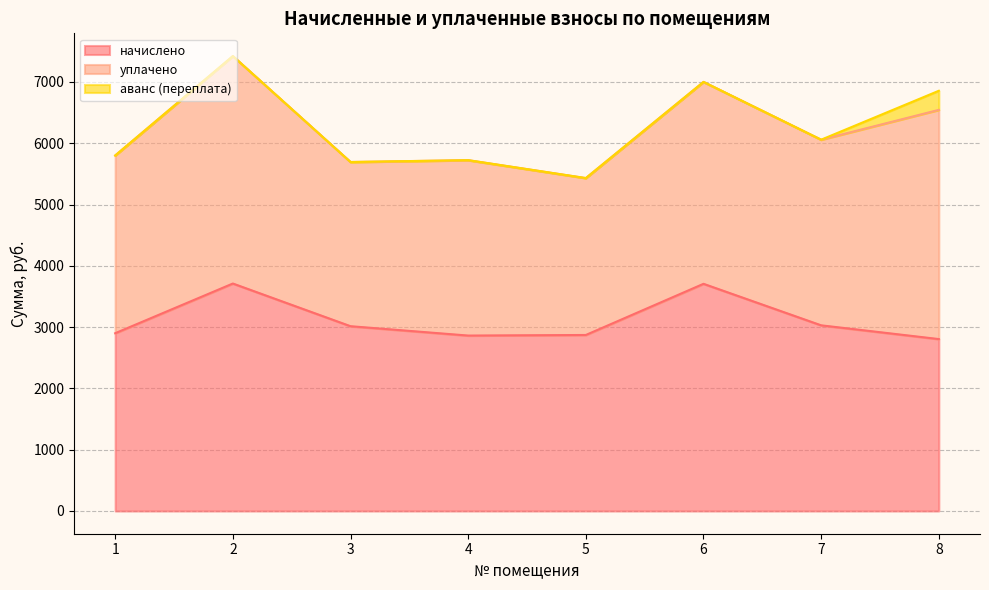

How many categories are shown in the chart?

8